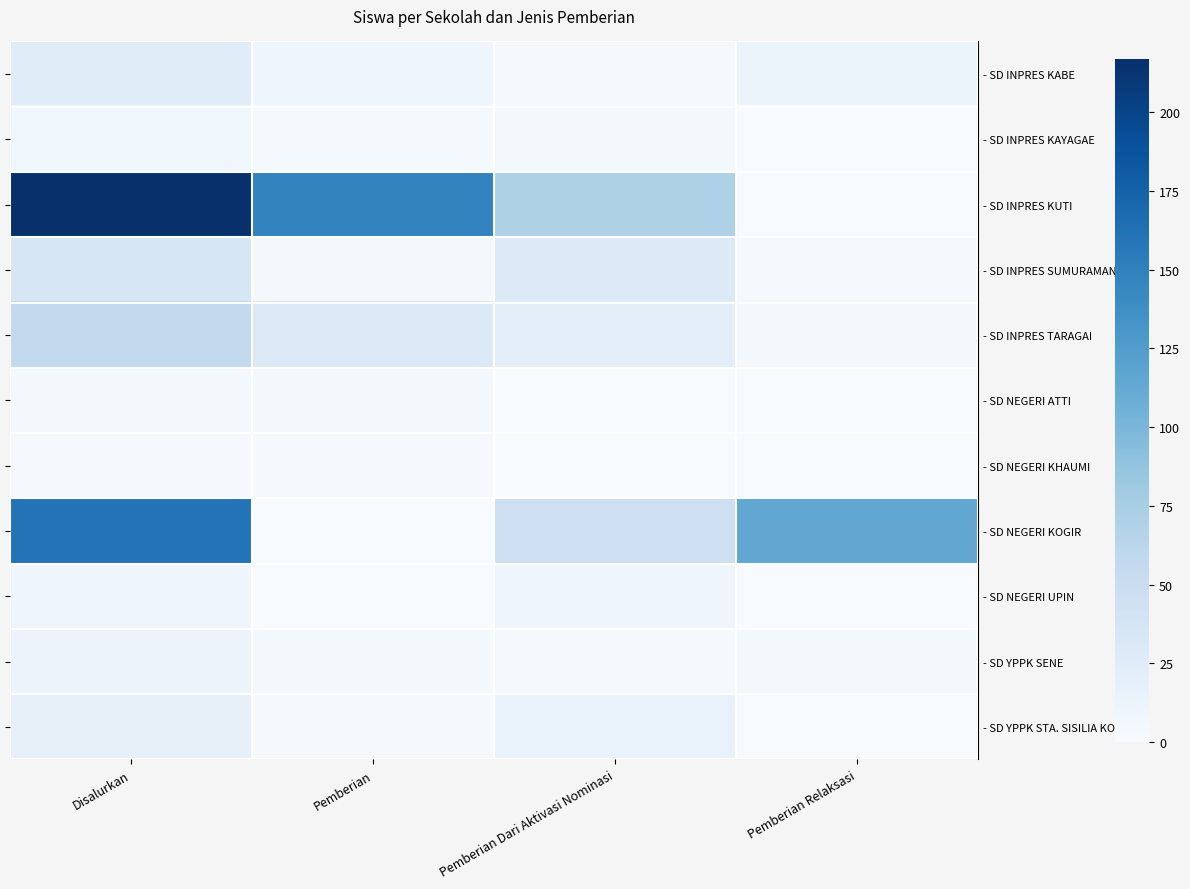

How many distinct data groups are displayed?

11